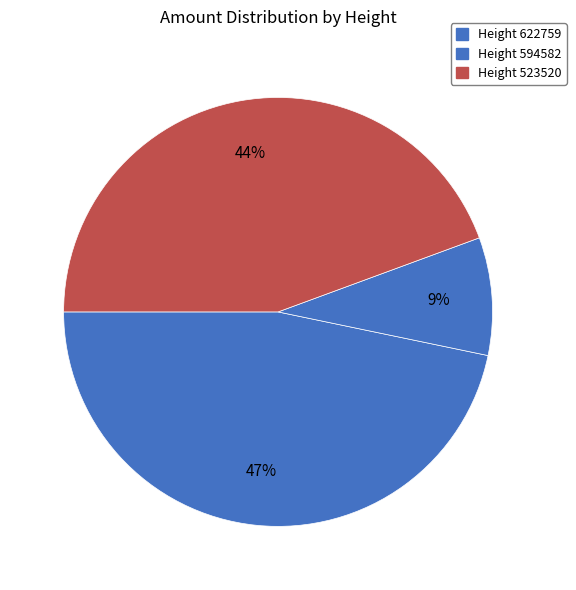

What is the smallest slice in the pie chart?

594582